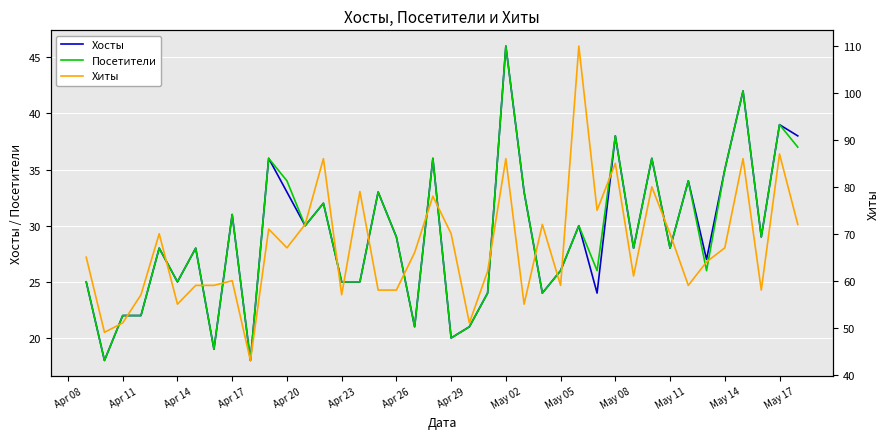

How many lines are shown in the chart?

3